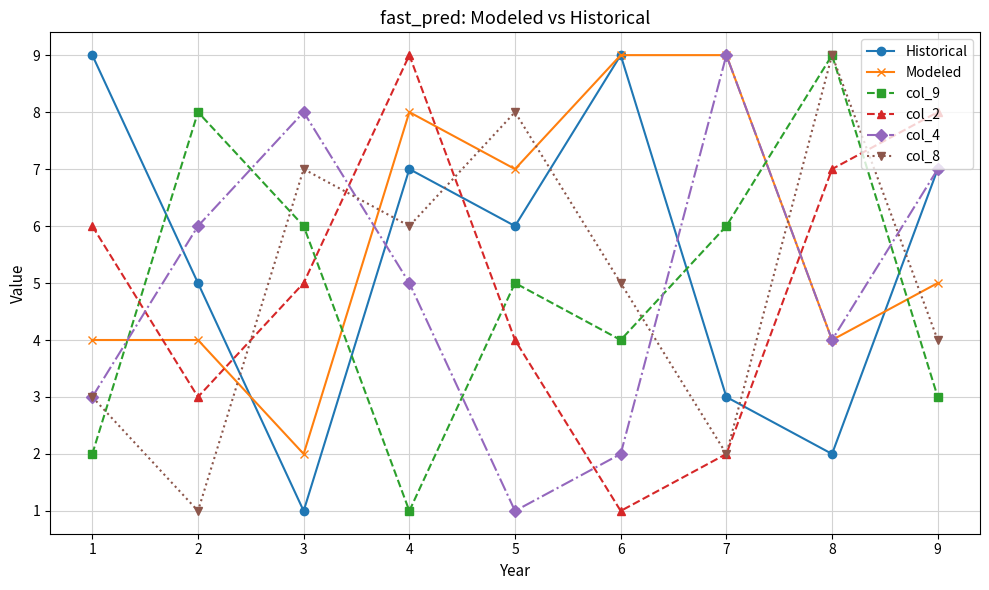

The value of col_2 at 4 is 4. True or false?

False